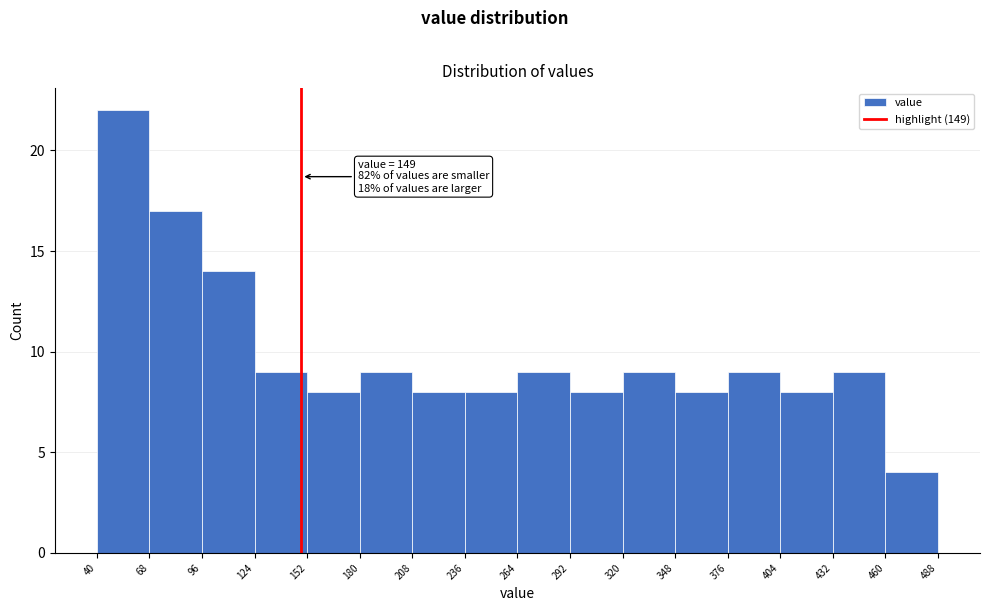

Which range on the x-axis has the tallest bar?

40 to 68